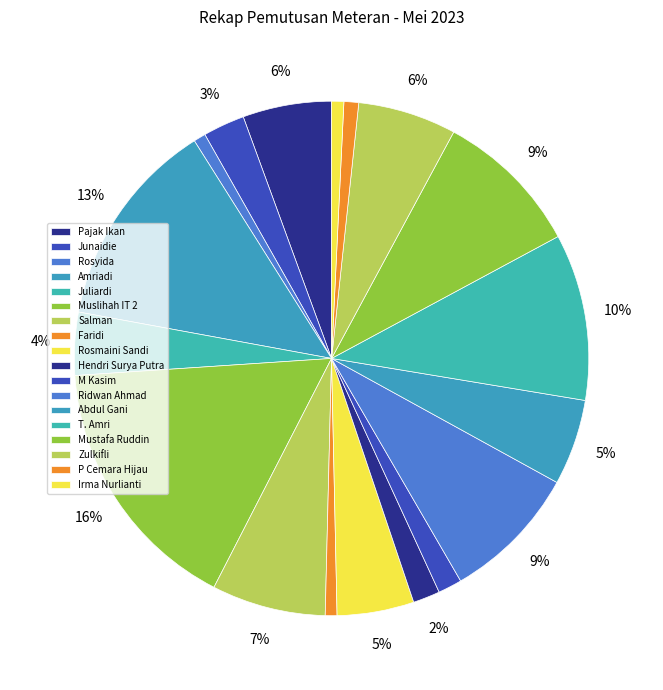

How many slices are in this pie chart?

18